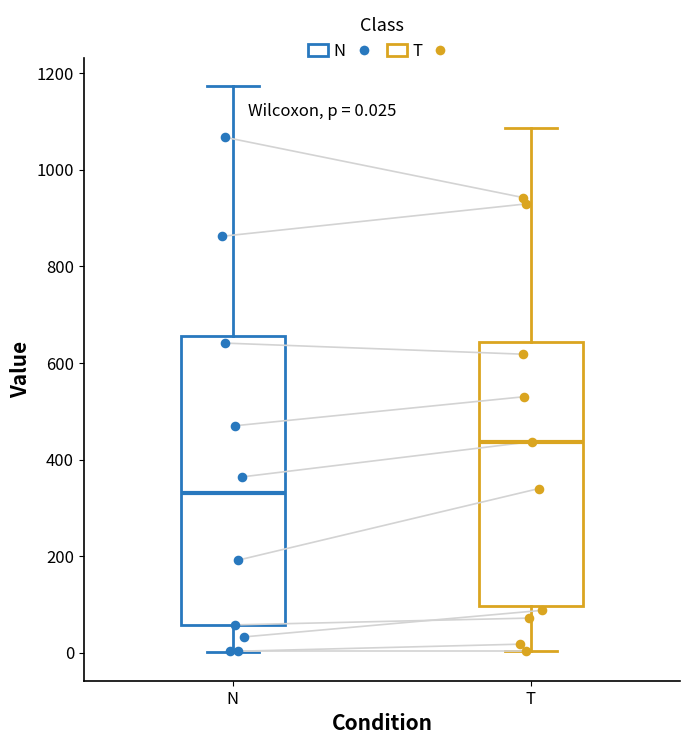

Comparing the boxes themselves (not the whiskers), which one is the tallest?

N